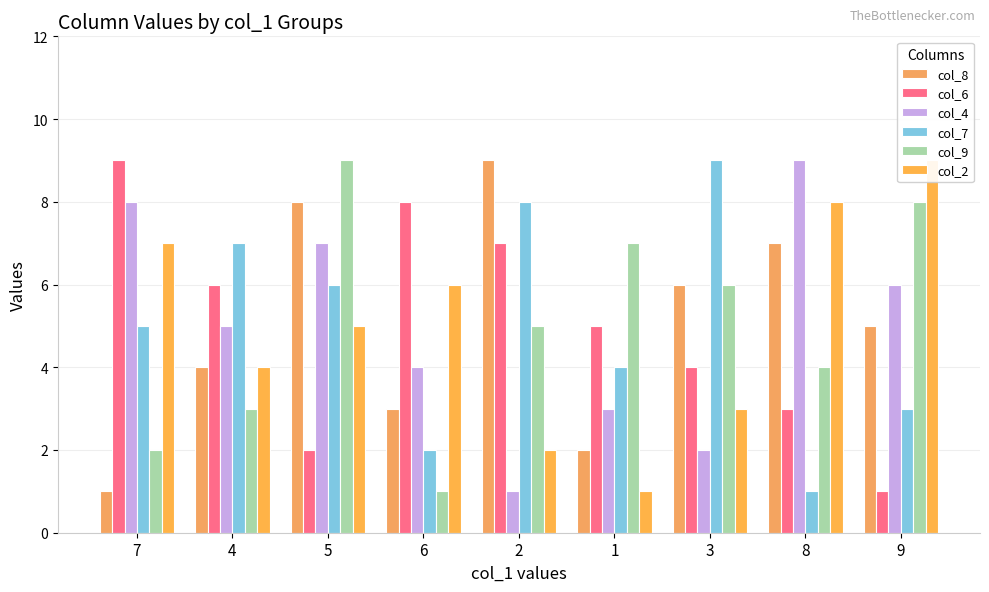

What is the minimum value shown in the chart?

1